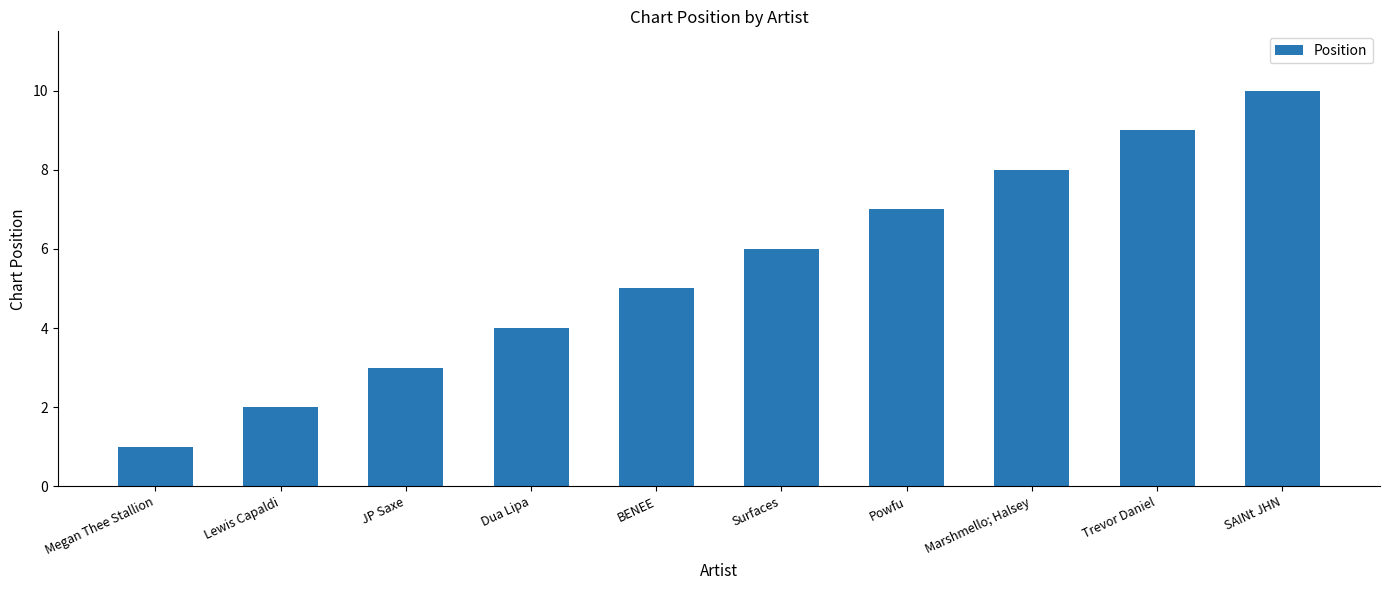

What value does the data have at BENEE?

5